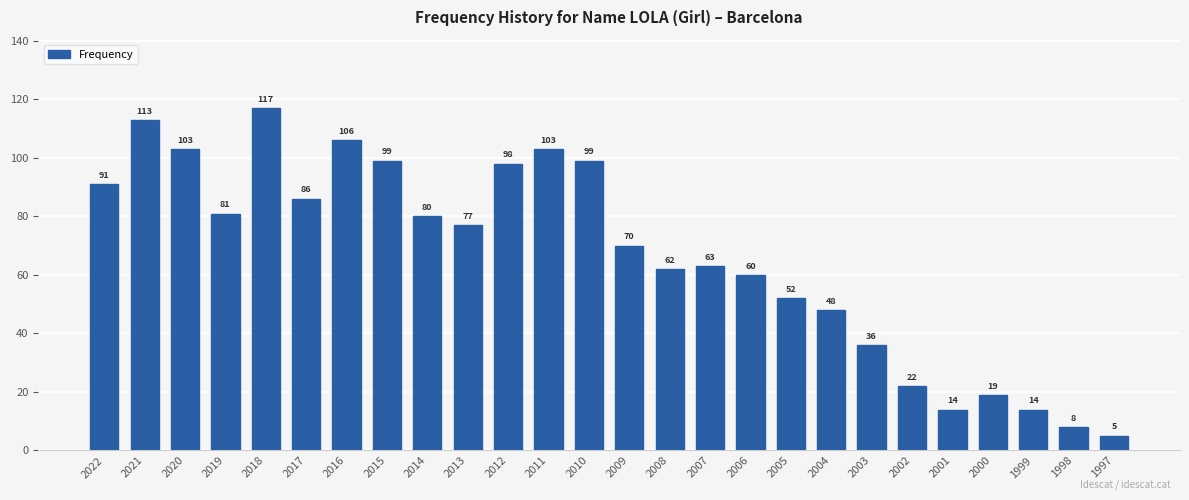

What is the difference between the values at 2000 and 2004?

29